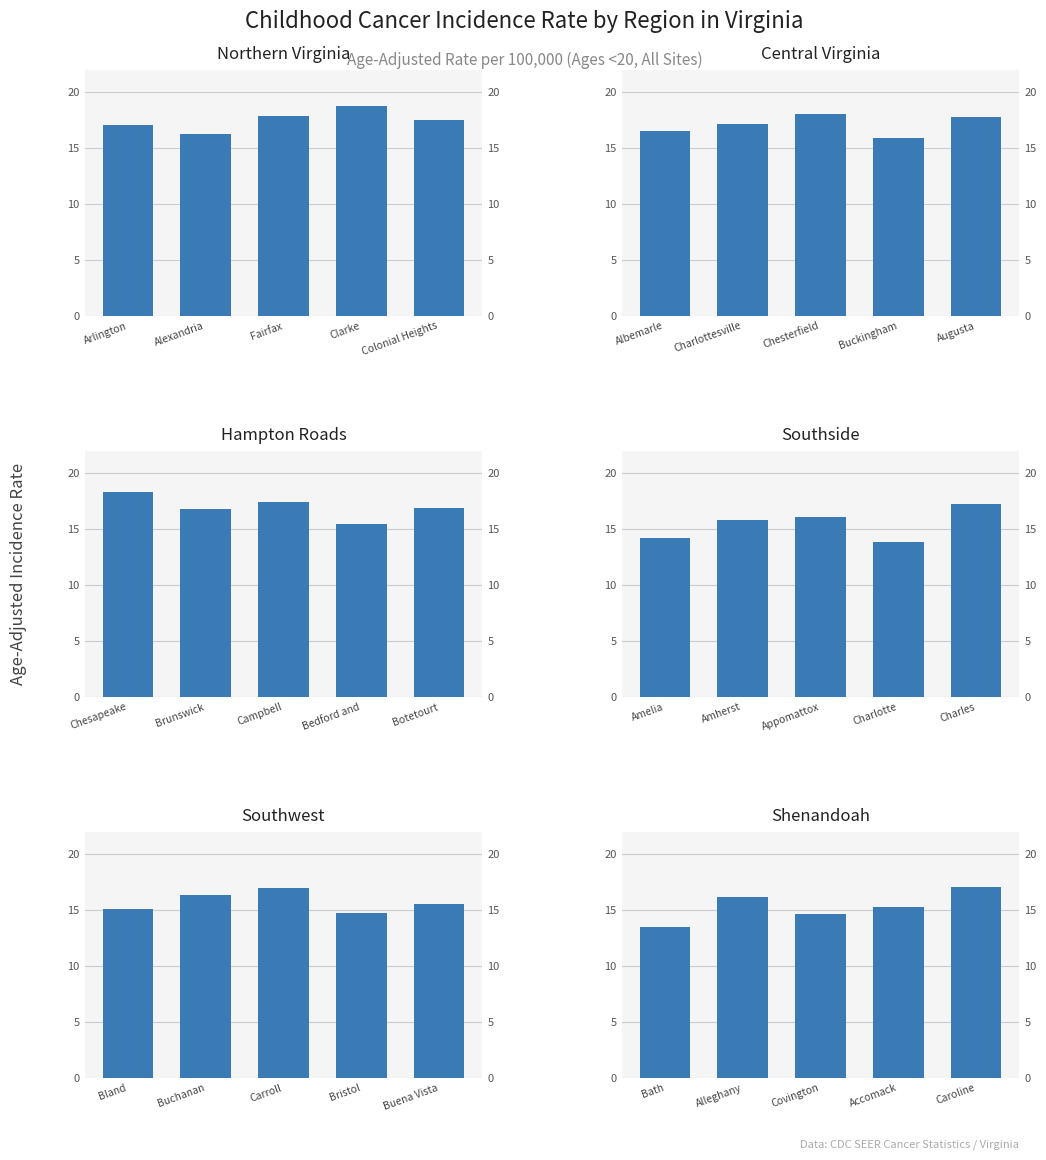

Count the number of data series in this chart.

6